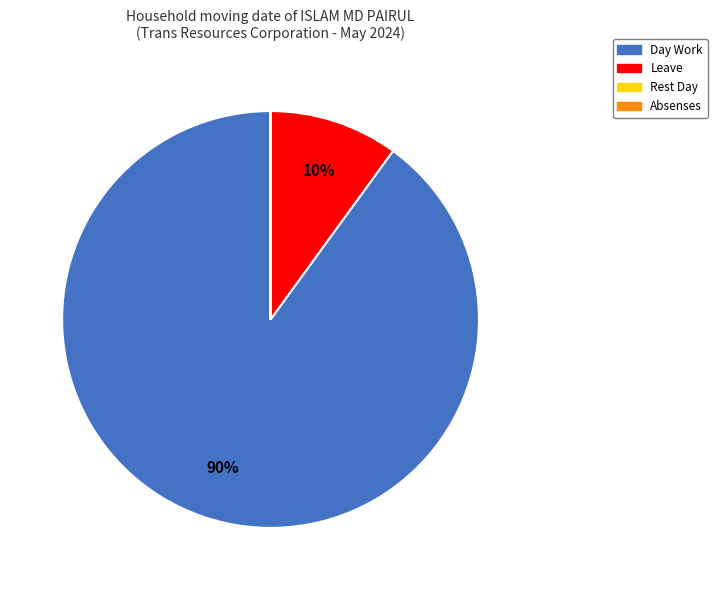

To the nearest percent, what percentage of the pie is Leave?

10%